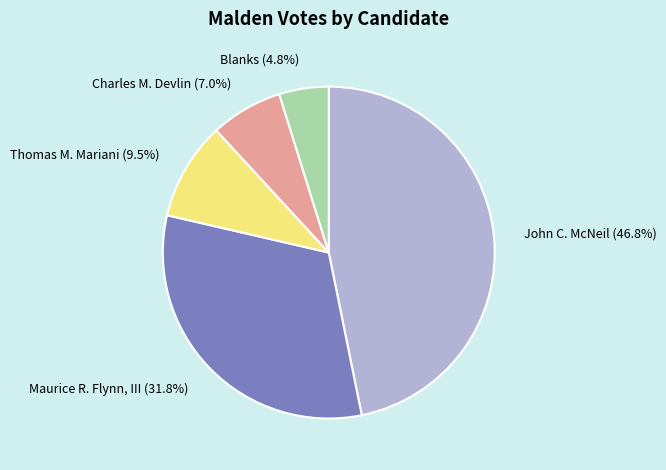

True or false: Maurice R. Flynn, III accounts for 32% of the total.

True